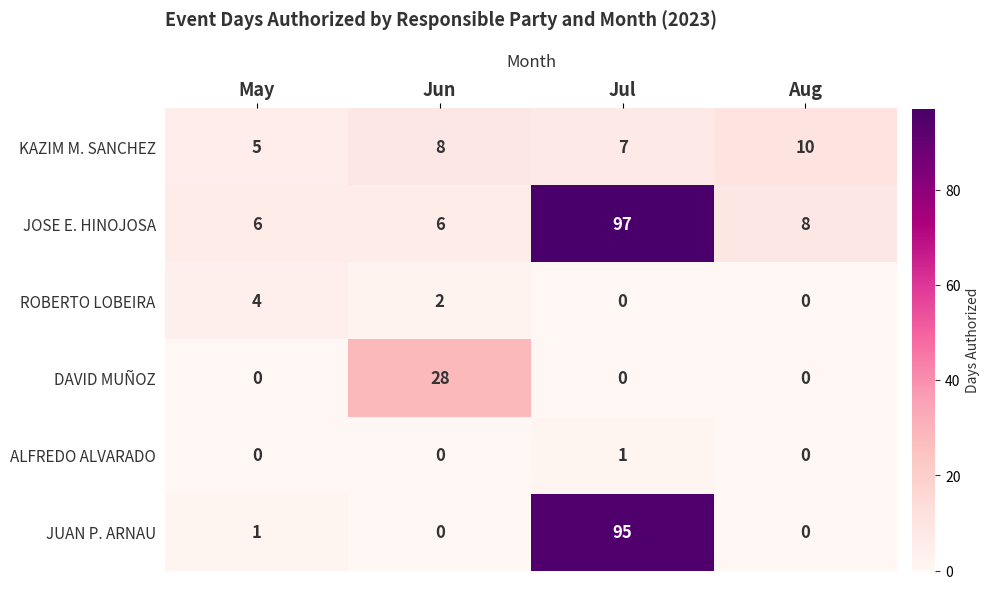

Which series has the widest spread of values?

JUAN P. ARNAU